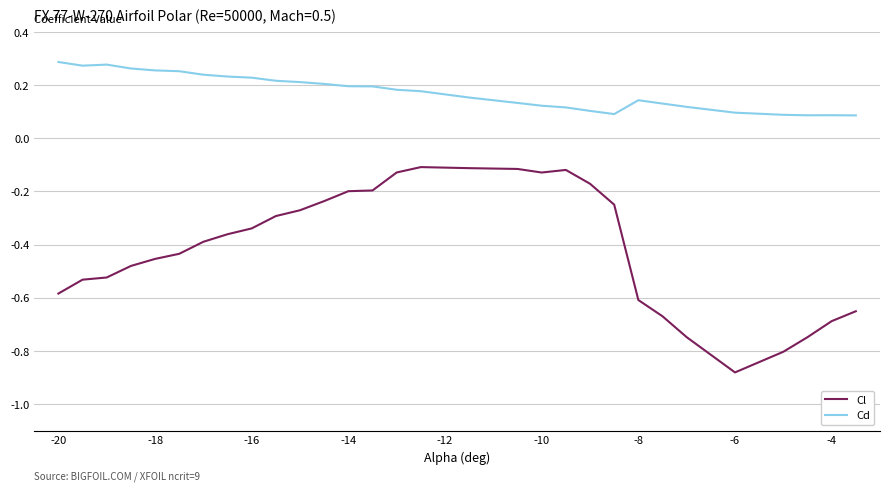

True or false: Cl has more than 1 points higher than both neighbors.

True